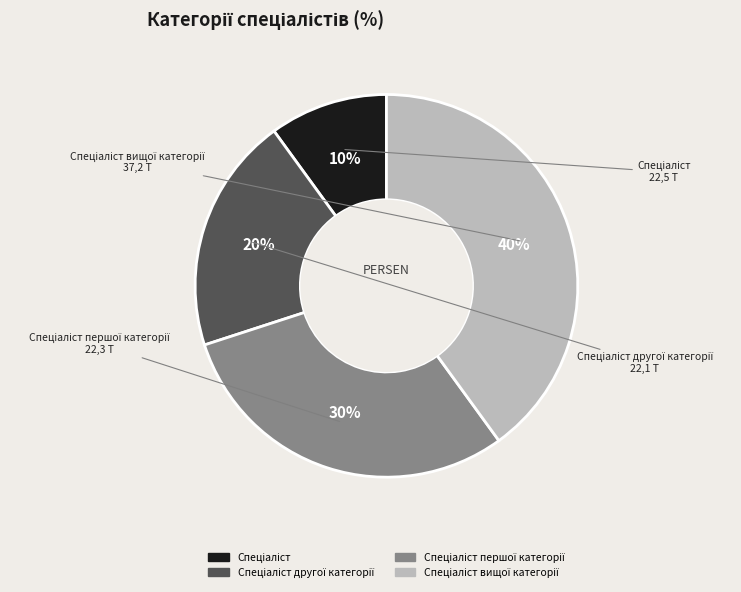

Does any single category account for the majority?

No